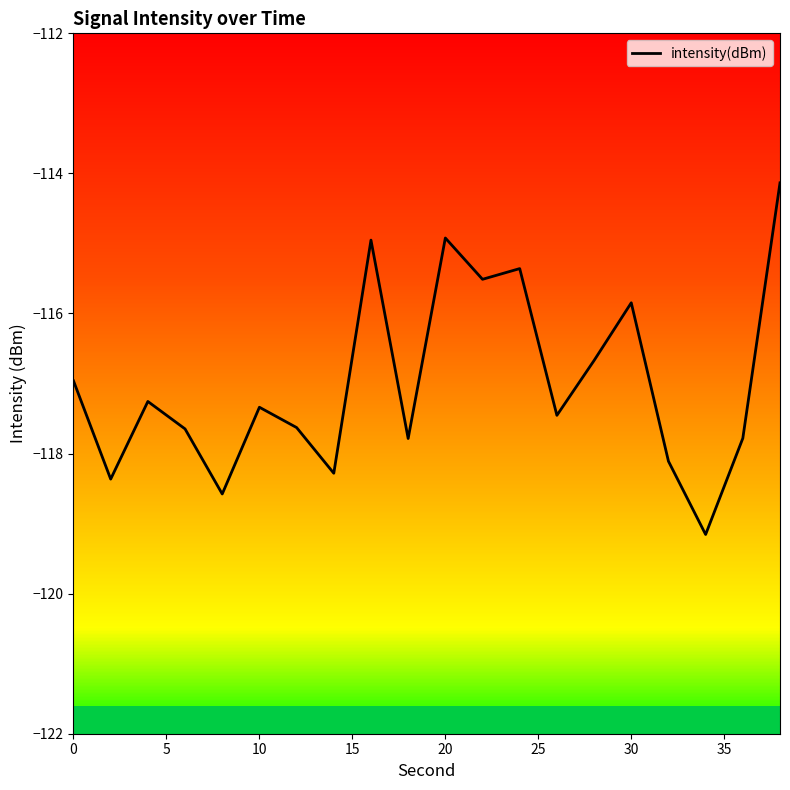

Is it true that intensity(dBm) equals -115.8 at 30?

True